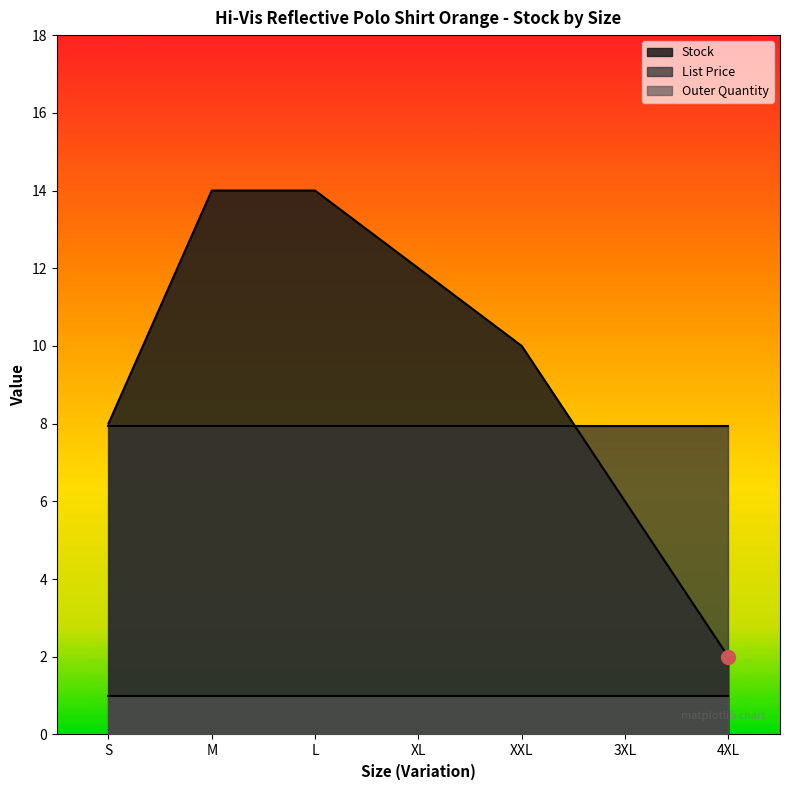

Read the List Price value at 3XL.

8.0